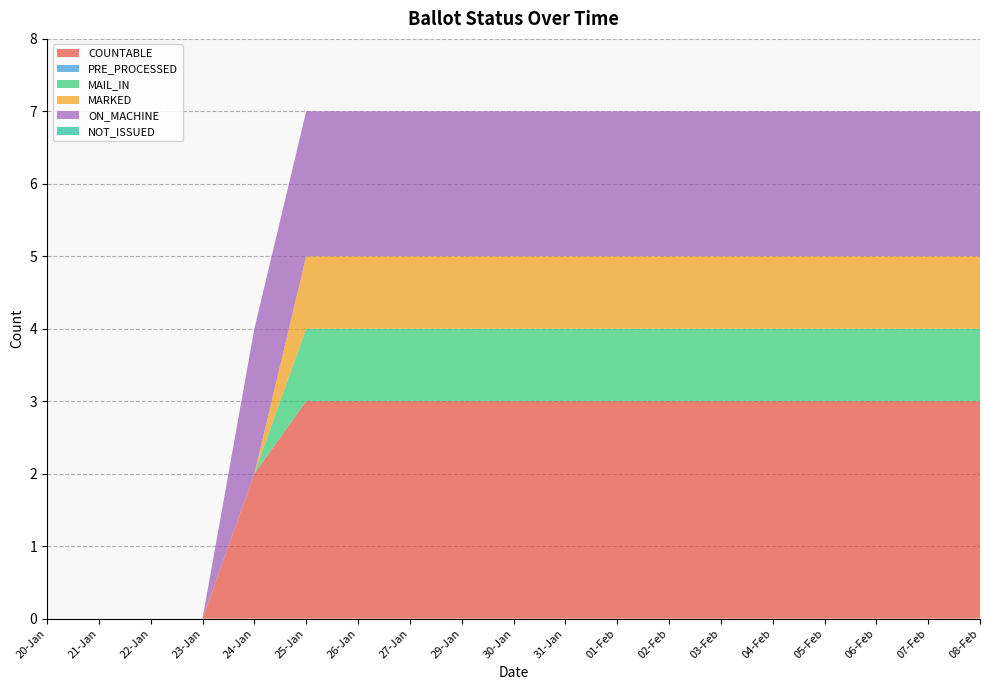

Reading left to right, transcribe all the data shown in this chart.

COUNTABLE: 20-Jan=0	21-Jan=0	22-Jan=0	23-Jan=0	24-Jan=2	25-Jan=3	26-Jan=3	27-Jan=3	29-Jan=3	30-Jan=3	31-Jan=3	01-Feb=3	02-Feb=3	03-Feb=3	04-Feb=3	05-Feb=3	06-Feb=3	07-Feb=3	08-Feb=3
PRE_PROCESSED: 20-Jan=0	21-Jan=0	22-Jan=0	23-Jan=0	24-Jan=0	25-Jan=0	26-Jan=0	27-Jan=0	29-Jan=0	30-Jan=0	31-Jan=0	01-Feb=0	02-Feb=0	03-Feb=0	04-Feb=0	05-Feb=0	06-Feb=0	07-Feb=0	08-Feb=0
MAIL_IN: 20-Jan=0	21-Jan=0	22-Jan=0	23-Jan=0	24-Jan=0	25-Jan=1	26-Jan=1	27-Jan=1	29-Jan=1	30-Jan=1	31-Jan=1	01-Feb=1	02-Feb=1	03-Feb=1	04-Feb=1	05-Feb=1	06-Feb=1	07-Feb=1	08-Feb=1
MARKED: 20-Jan=0	21-Jan=0	22-Jan=0	23-Jan=0	24-Jan=0	25-Jan=1	26-Jan=1	27-Jan=1	29-Jan=1	30-Jan=1	31-Jan=1	01-Feb=1	02-Feb=1	03-Feb=1	04-Feb=1	05-Feb=1	06-Feb=1	07-Feb=1	08-Feb=1
ON_MACHINE: 20-Jan=0	21-Jan=0	22-Jan=0	23-Jan=0	24-Jan=2	25-Jan=2	26-Jan=2	27-Jan=2	29-Jan=2	30-Jan=2	31-Jan=2	01-Feb=2	02-Feb=2	03-Feb=2	04-Feb=2	05-Feb=2	06-Feb=2	07-Feb=2	08-Feb=2
NOT_ISSUED: 20-Jan=0	21-Jan=0	22-Jan=0	23-Jan=0	24-Jan=0	25-Jan=0	26-Jan=0	27-Jan=0	29-Jan=0	30-Jan=0	31-Jan=0	01-Feb=0	02-Feb=0	03-Feb=0	04-Feb=0	05-Feb=0	06-Feb=0	07-Feb=0	08-Feb=0